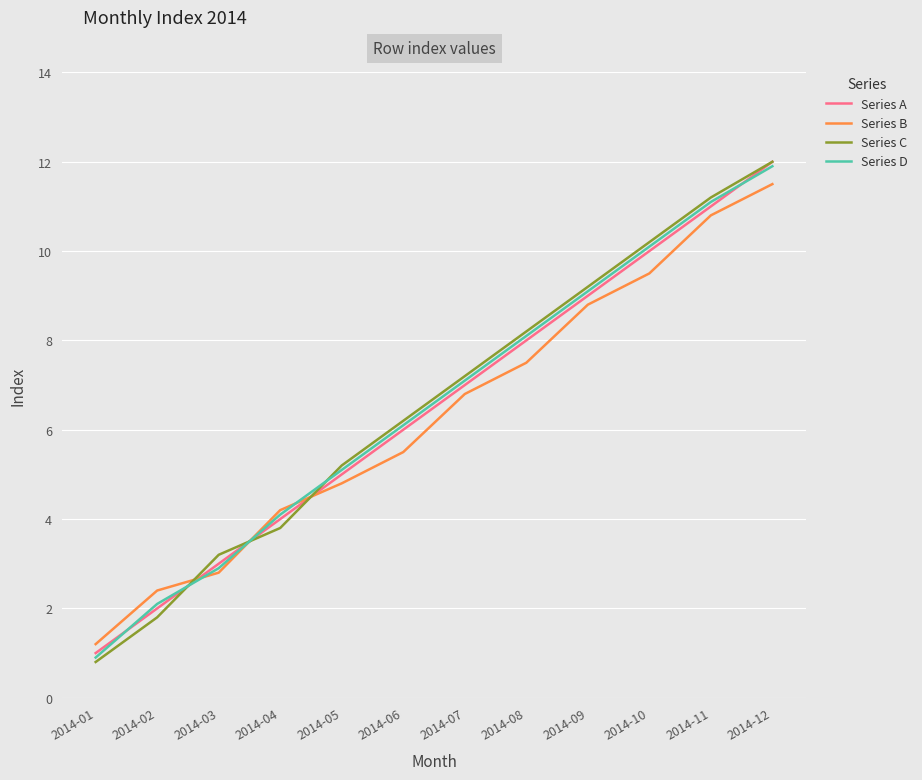

After their last crossing, which series has the higher values: Series C or Series B?

Series C